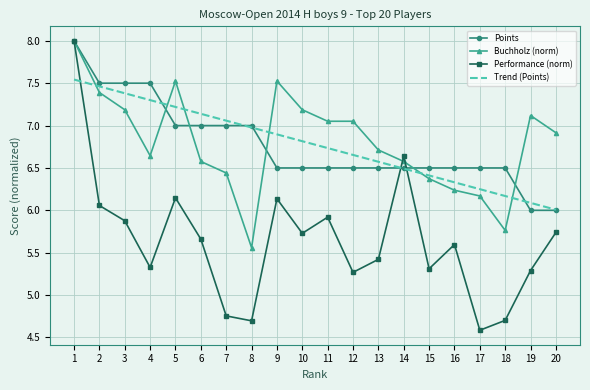

What is the difference between the highest and lowest values at 2?

1.4